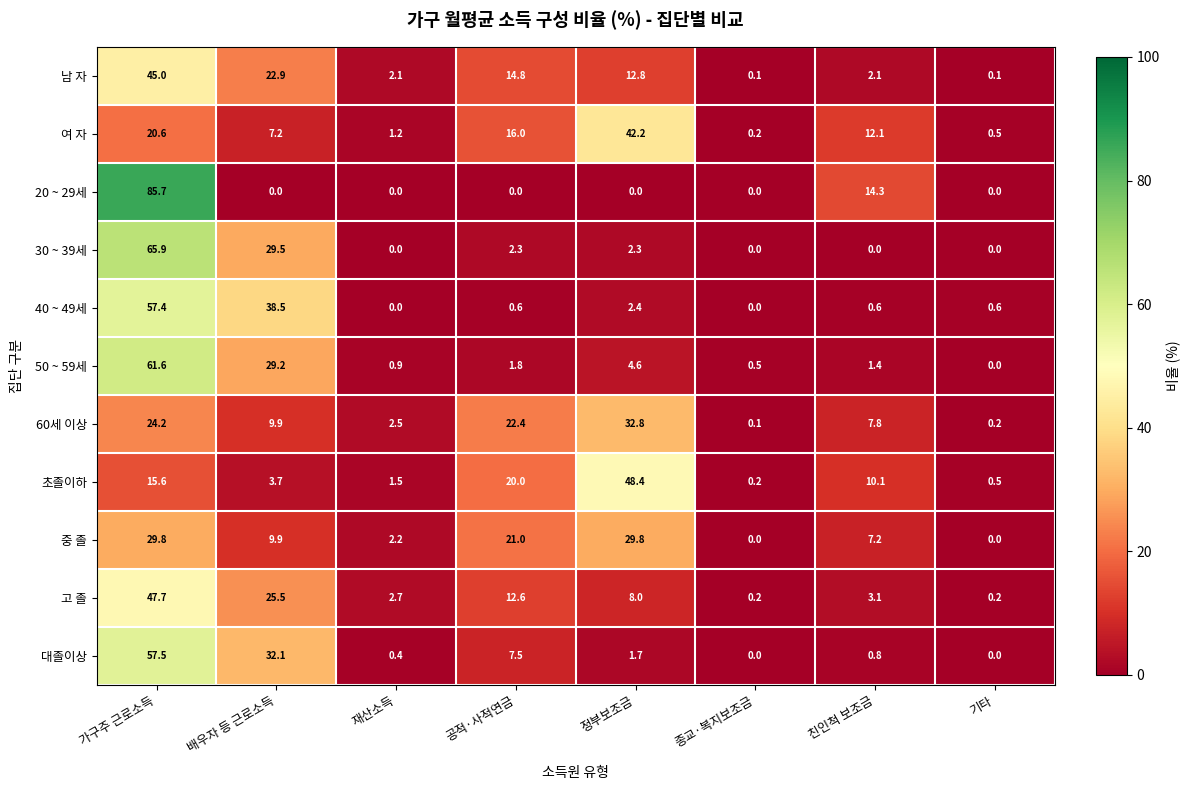

At 가구주 근로소득, list the series in order from largest to smallest.

20 ~ 29세, 30 ~ 39세, 50 ~ 59세, 대졸이상, 40 ~ 49세, 고 졸, 남 자, 중 졸, 60세 이상, 여 자, 초졸이하